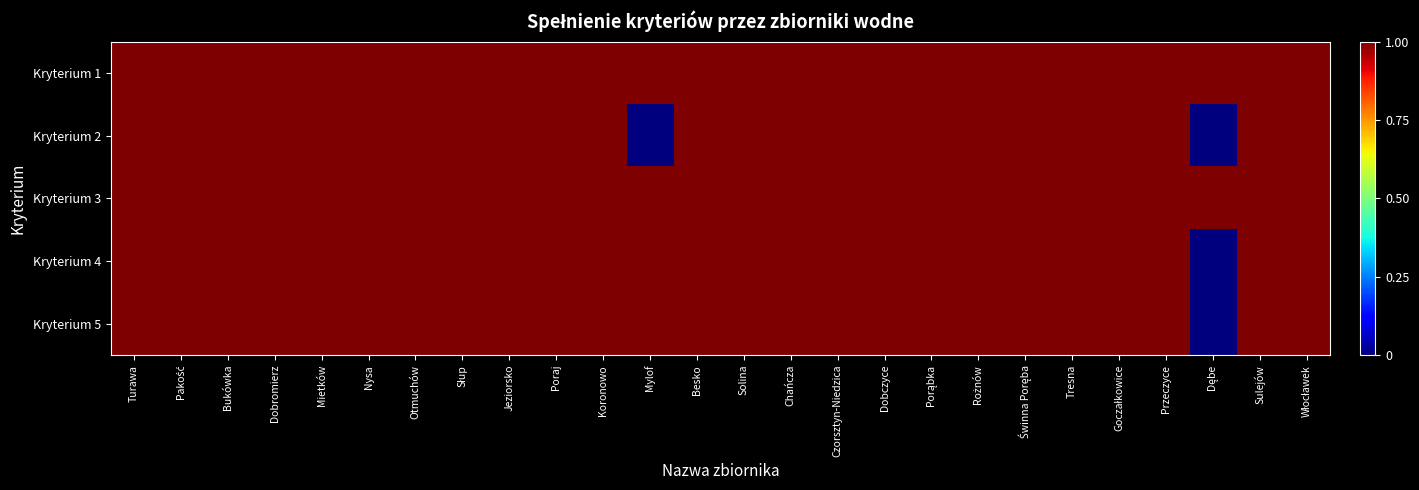

At which category is the sum across all series the highest?

Turawa